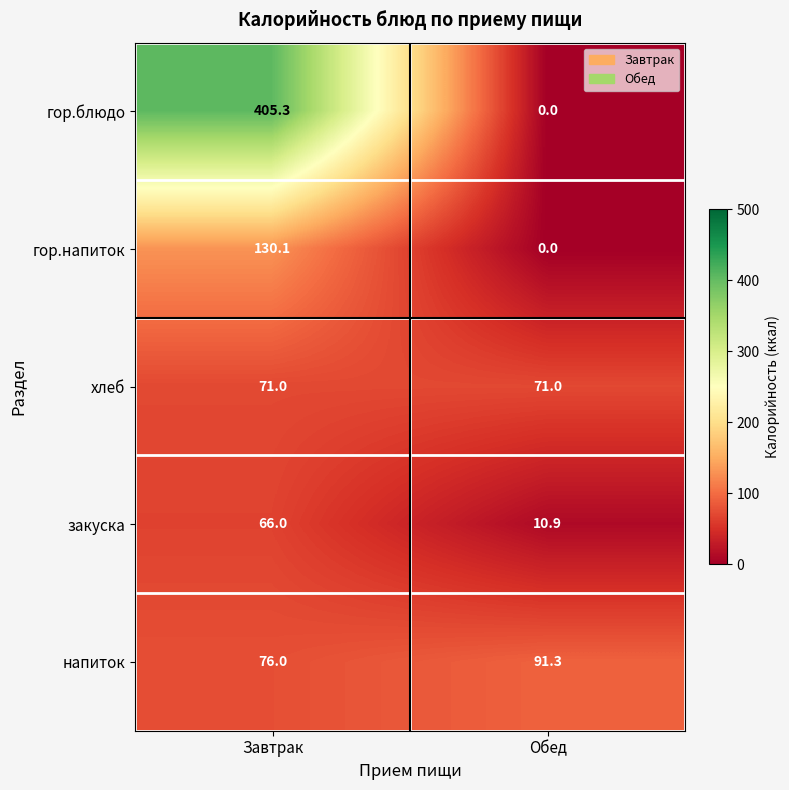

Reading right to left, transcribe all the data shown in this chart.

гор.блюдо: Обед=0.0	Завтрак=405.3
гор.напиток: Обед=0.0	Завтрак=130.1
хлеб: Обед=71.0	Завтрак=71.0
закуска: Обед=10.9	Завтрак=66.0
напиток: Обед=91.3	Завтрак=76.0